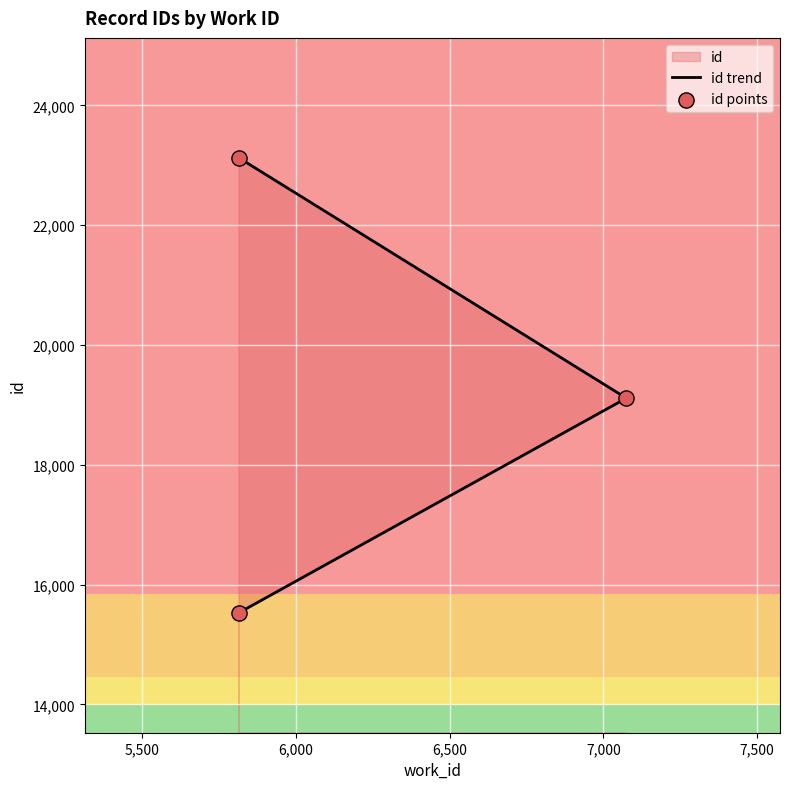

Which series contains the highest Y value?

id trend